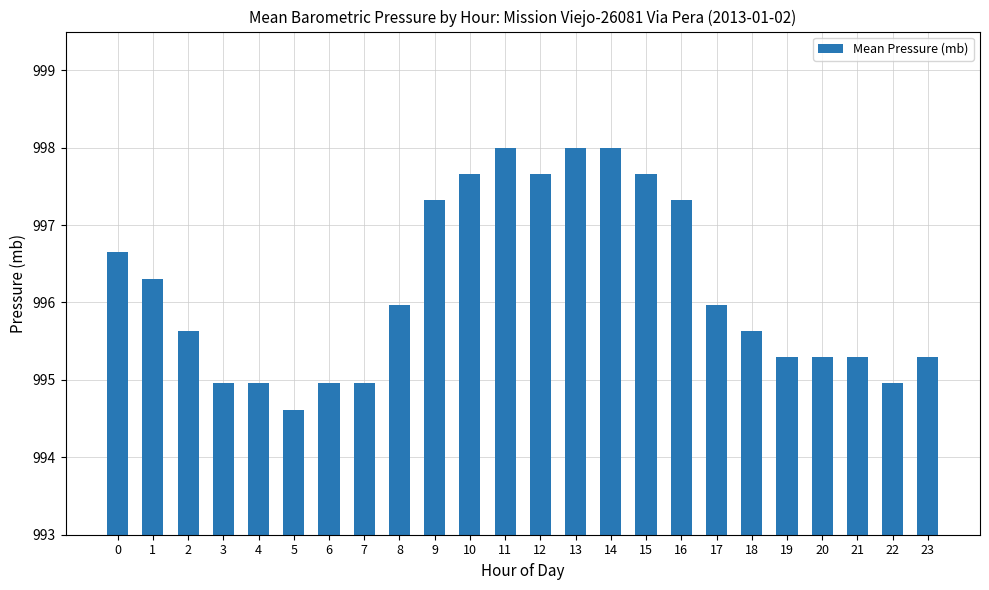

True or false: the data shows 996.3 at 1.

True